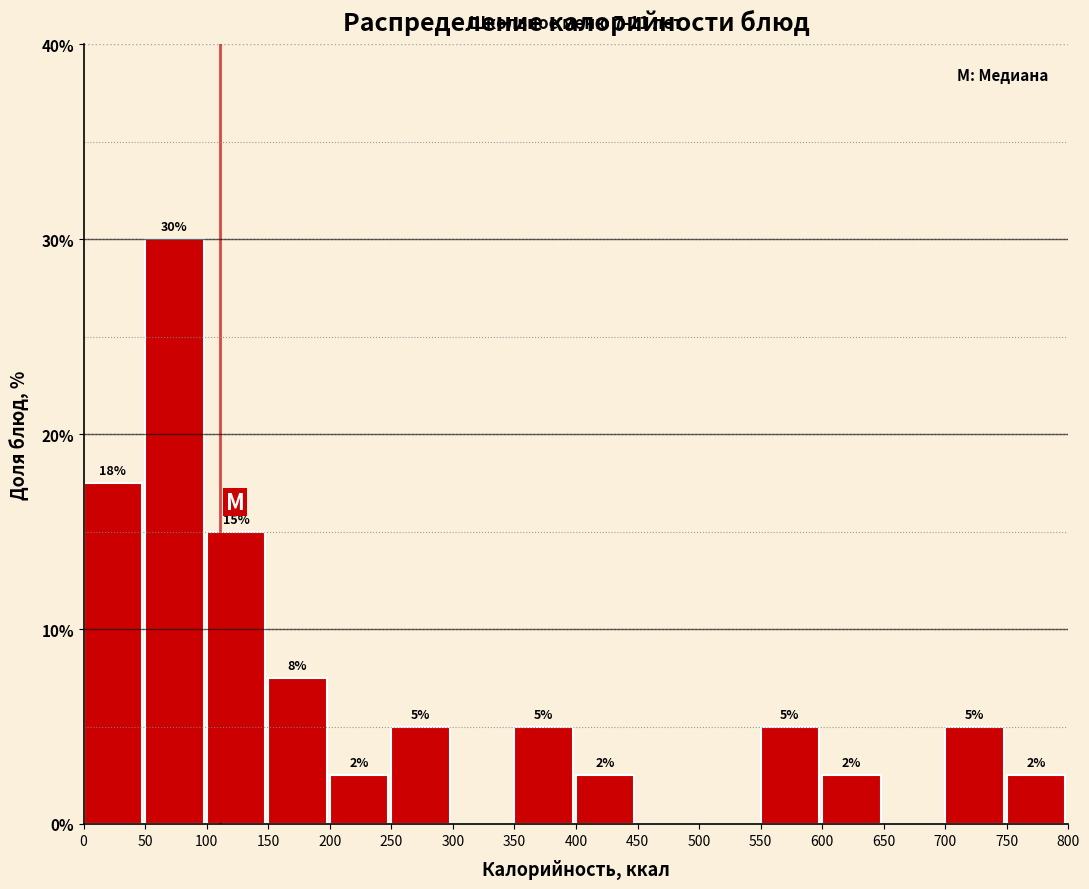

Which range on the x-axis has the tallest bar?

50 to 100